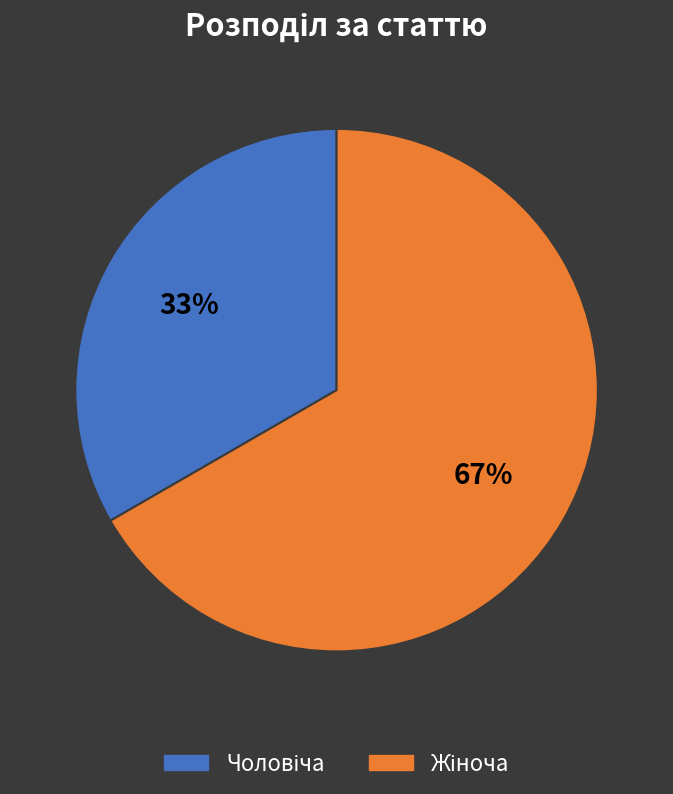

Does any single category account for the majority?

Yes